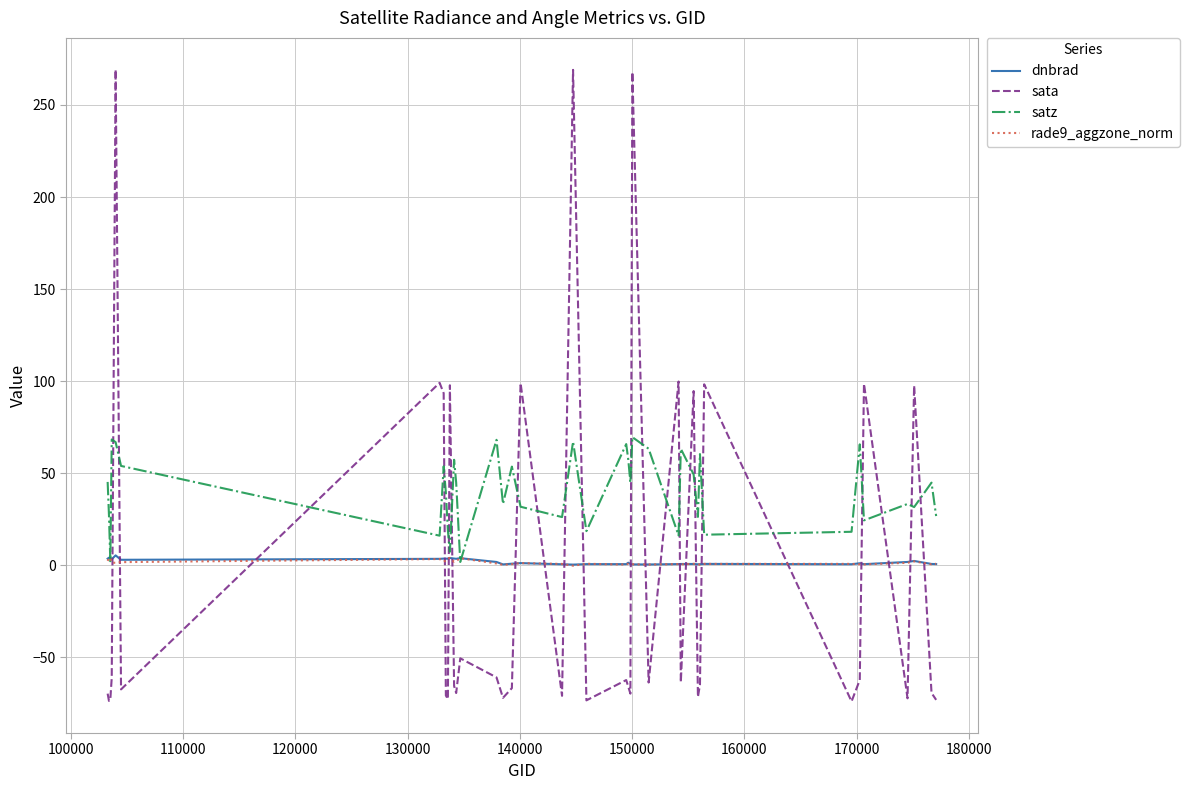

Which series has the largest range (max minus min)?

sata